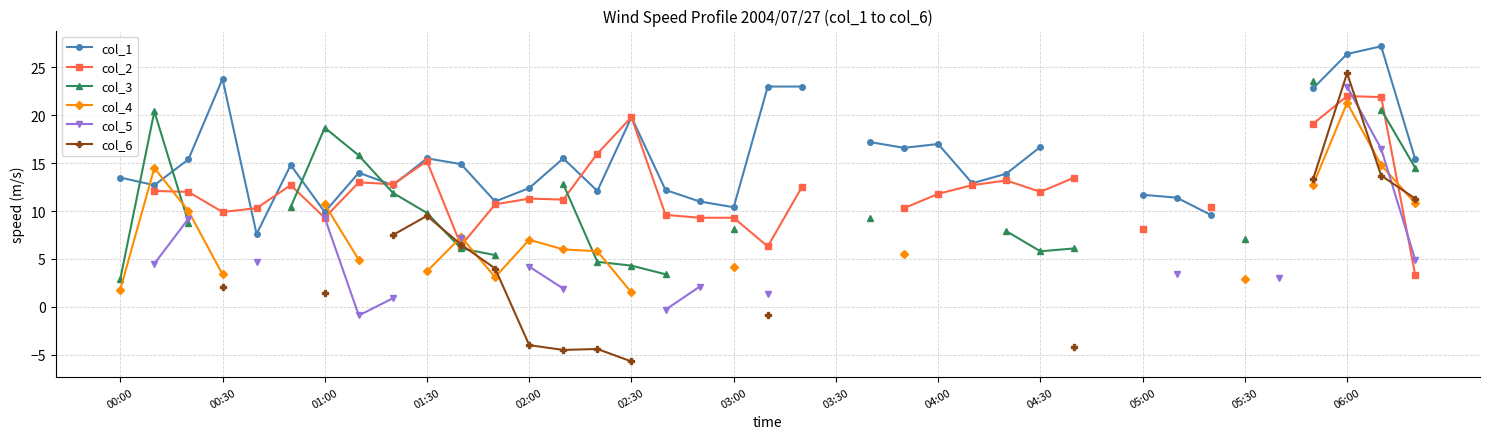

How many lines are shown in the chart?

6